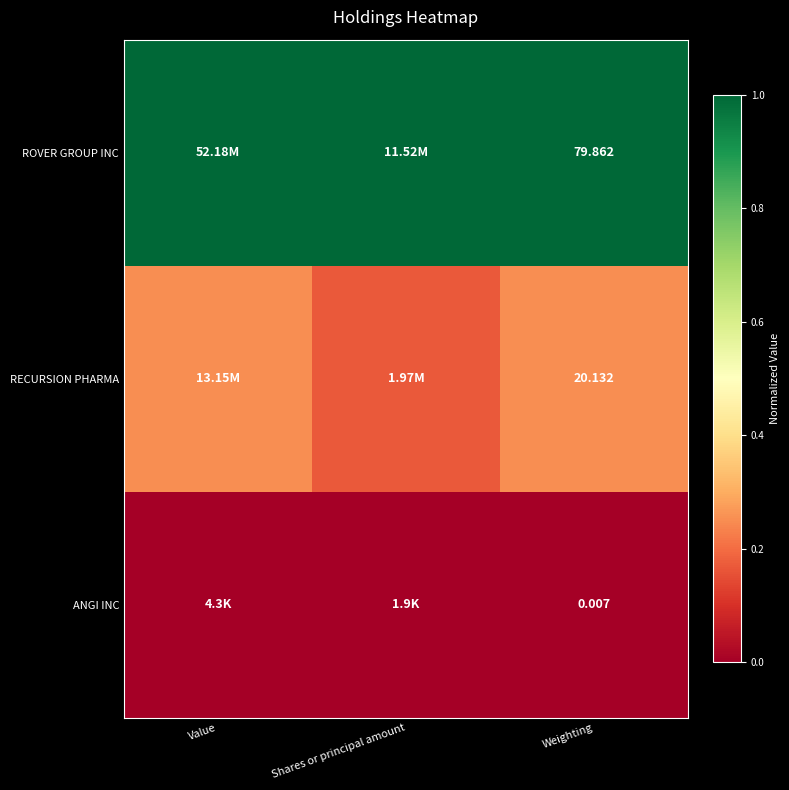

Rank the series at Weighting from lowest to highest value.

ANGI INC, RECURSION PHARMA, ROVER GROUP INC